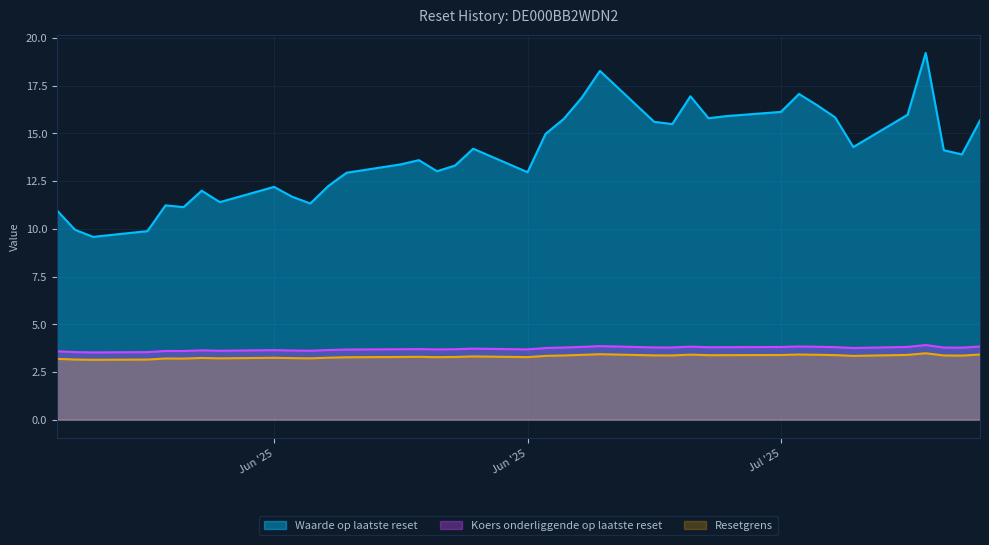

What is the difference between the Waarde op laatste reset values at 2025-07-23 and 2025-06-12?

2.1